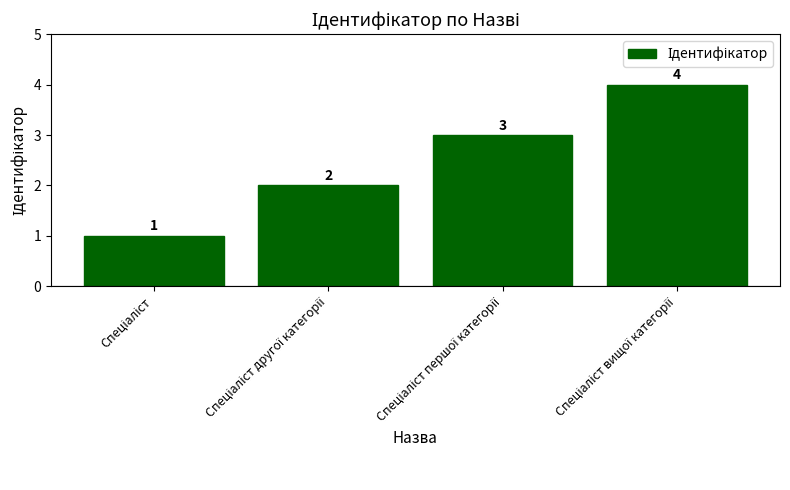

Are the bars grouped side by side (vs. stacked)?

No